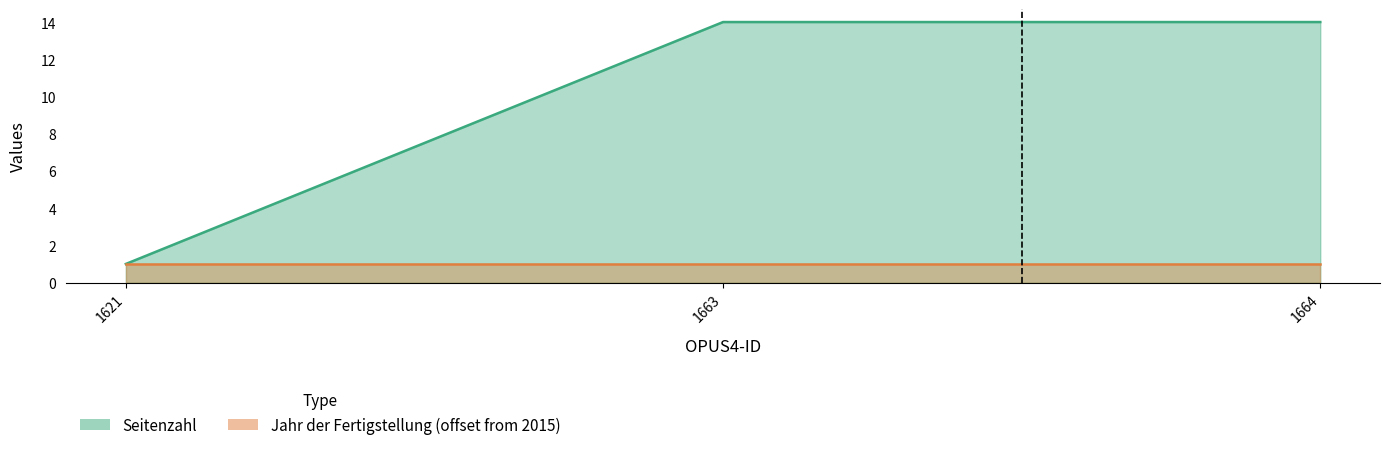

What is the smallest value displayed?

1